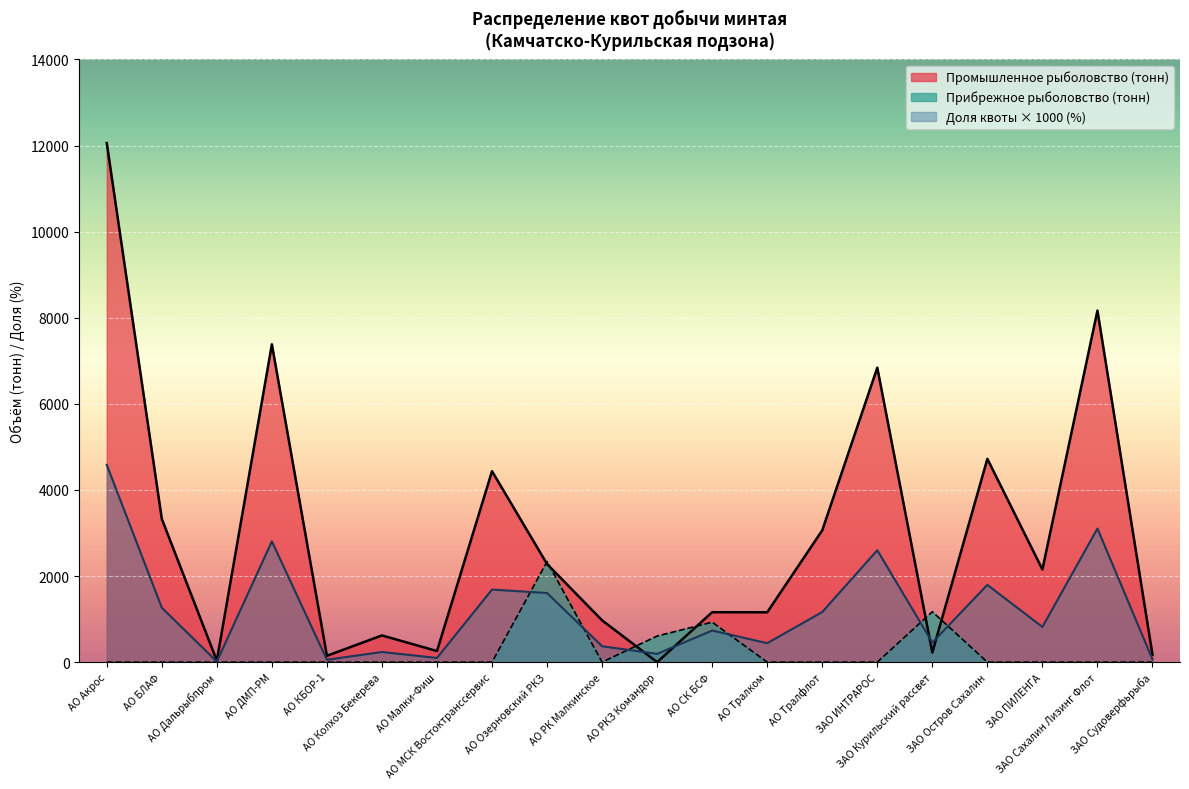

Which label corresponds to the smallest value in the chart?

АО РКЗ Командор